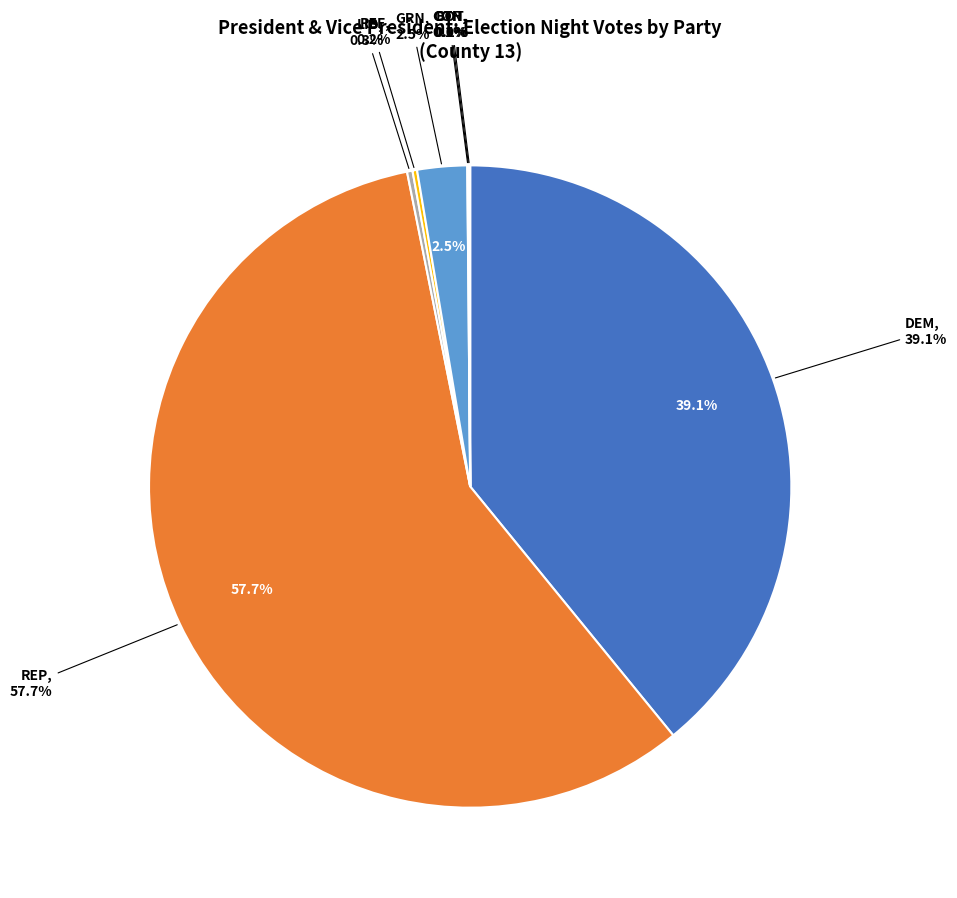

Combined, do LIB and BOT account for over 50%?

No